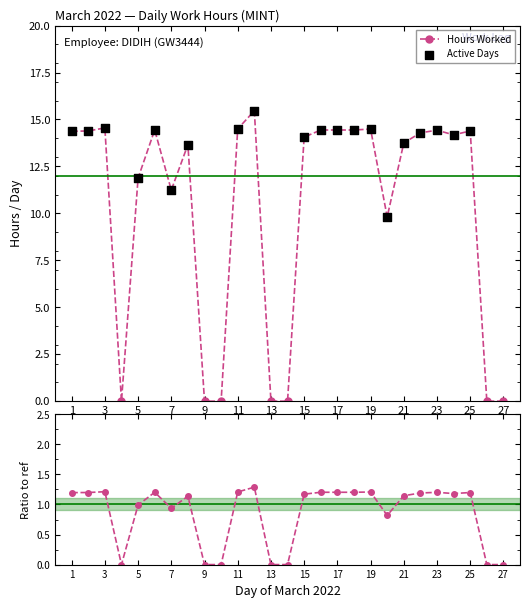

Which has a higher value, 6 or 8?

6